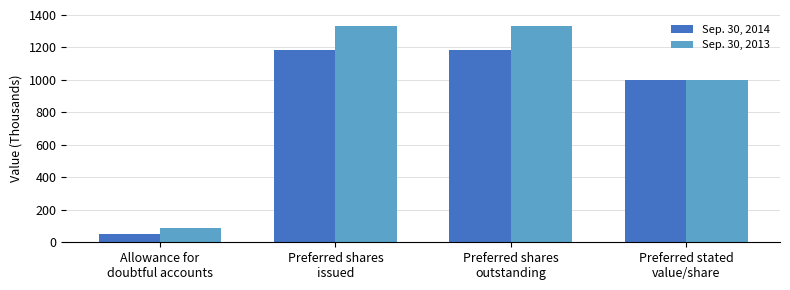

Rank the series at Preferred shares
outstanding from highest to lowest value.

Sep. 30, 2013, Sep. 30, 2014